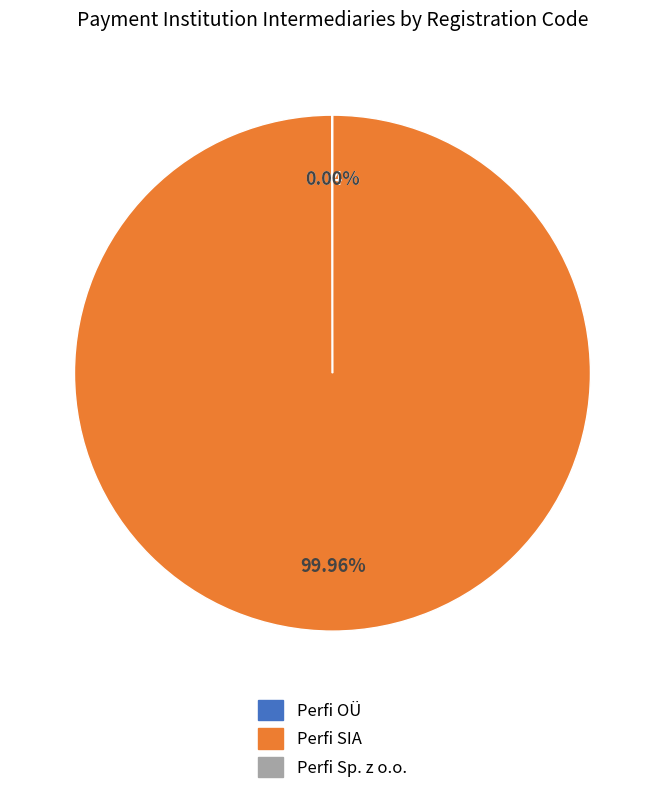

What is the largest slice in the pie chart?

Perfi SIA